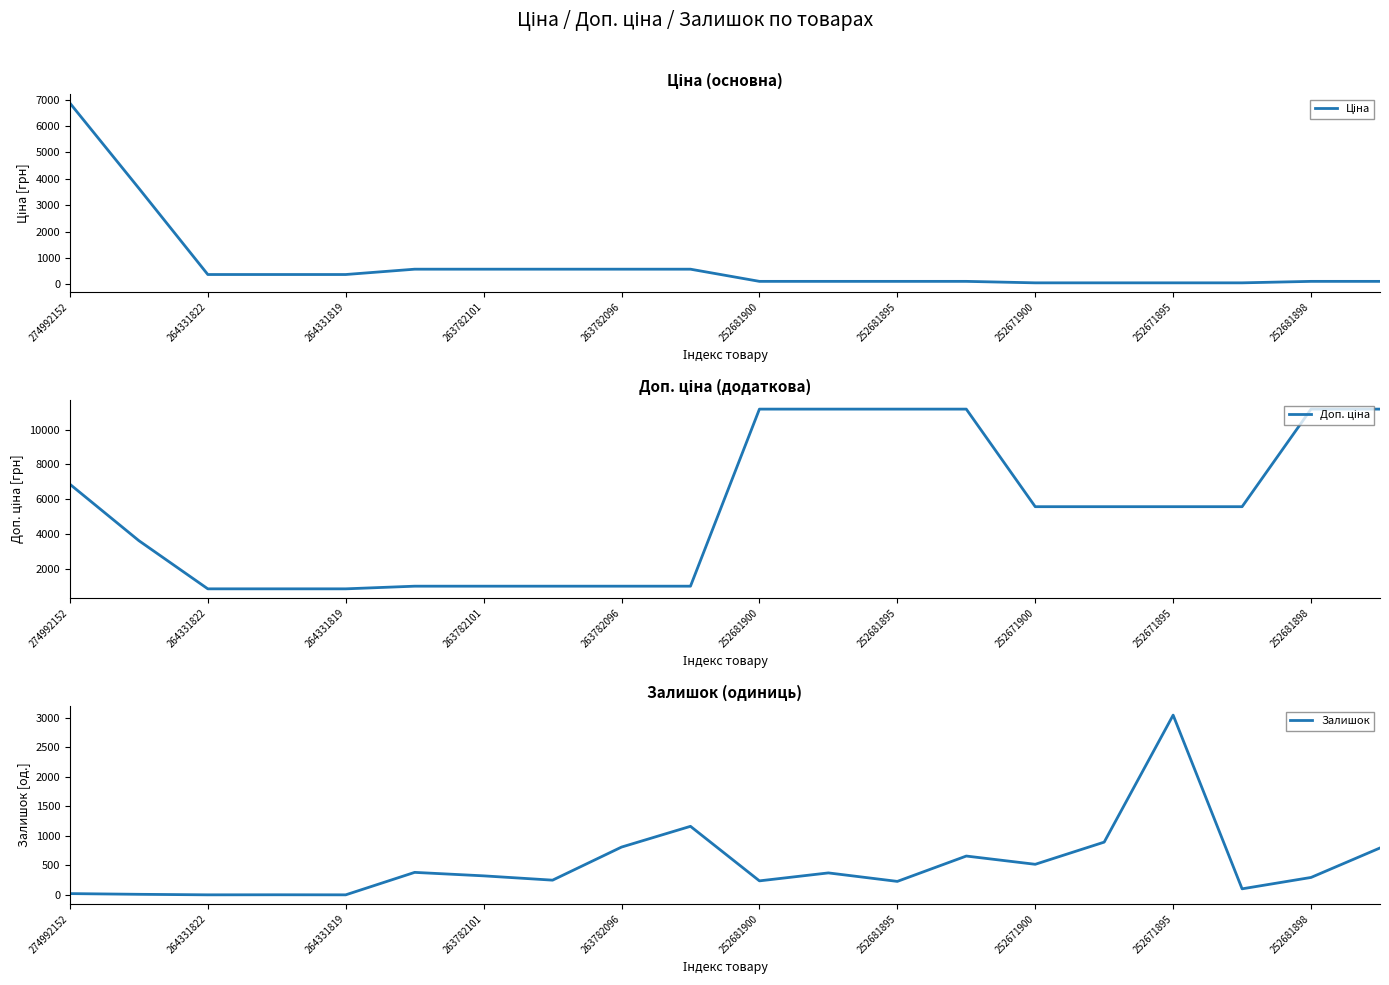

Which series has the widest spread of values?

Доп. ціна